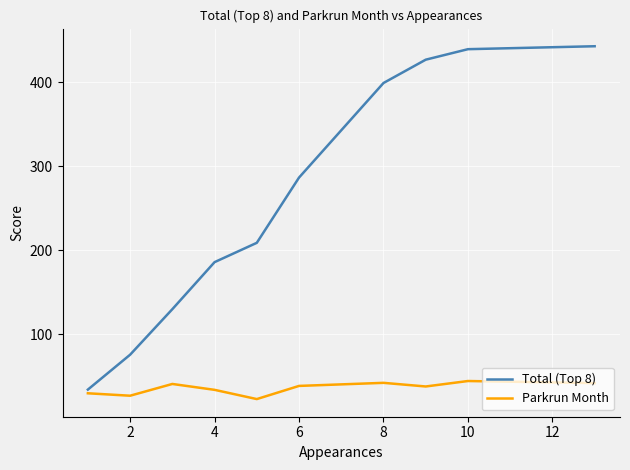

Which series has the largest range (max minus min)?

Total (Top 8)